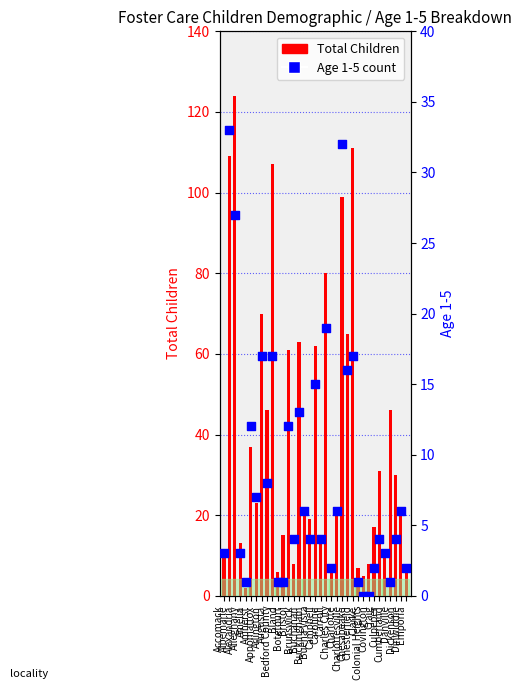

Which series reaches the minimum Y coordinate?

Age 1-5 count